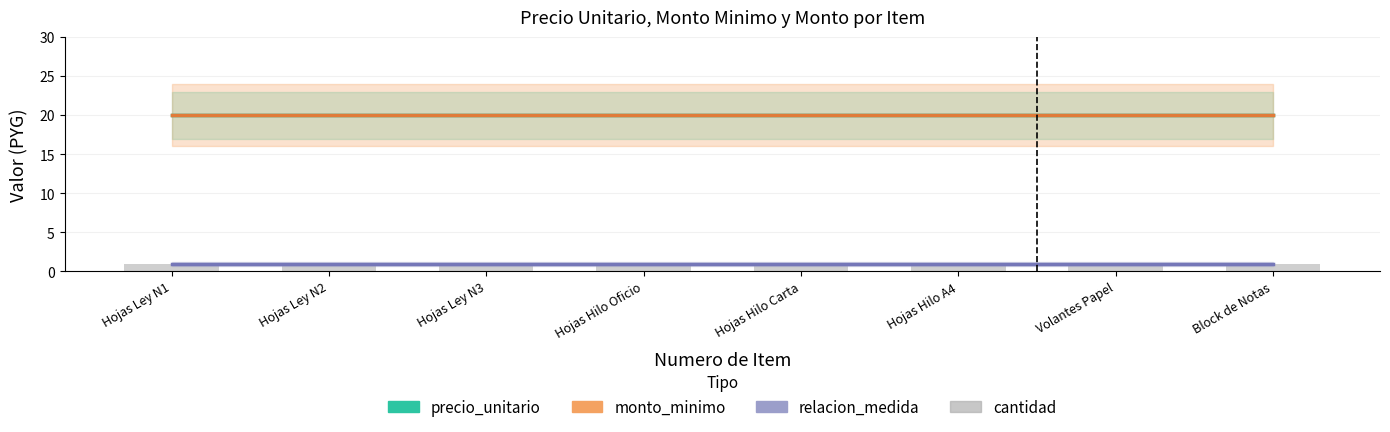

List the labels in order of precio_unitario value, smallest first.

Hojas Ley N1, Hojas Ley N2, Hojas Ley N3, Hojas Hilo Oficio, Hojas Hilo Carta, Hojas Hilo A4, Volantes Papel, Block de Notas